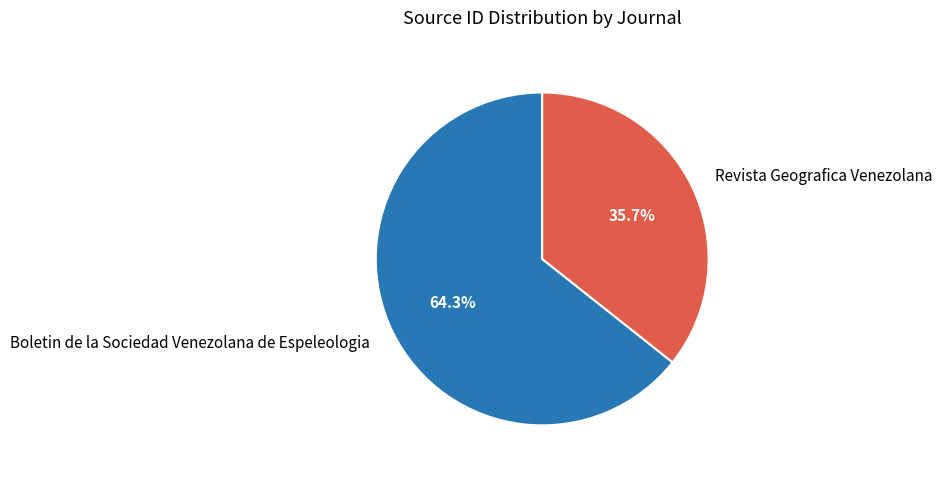

Between Boletin de la Sociedad Venezolana de Espeleologia and Revista Geografica Venezolana, which is larger?

Boletin de la Sociedad Venezolana de Espeleologia